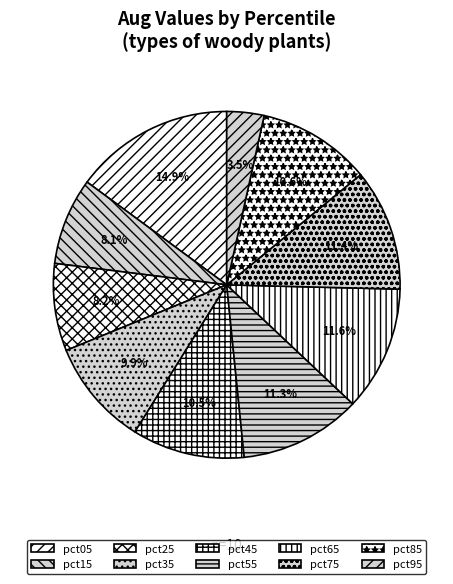

Count the number of slices in the pie.

10